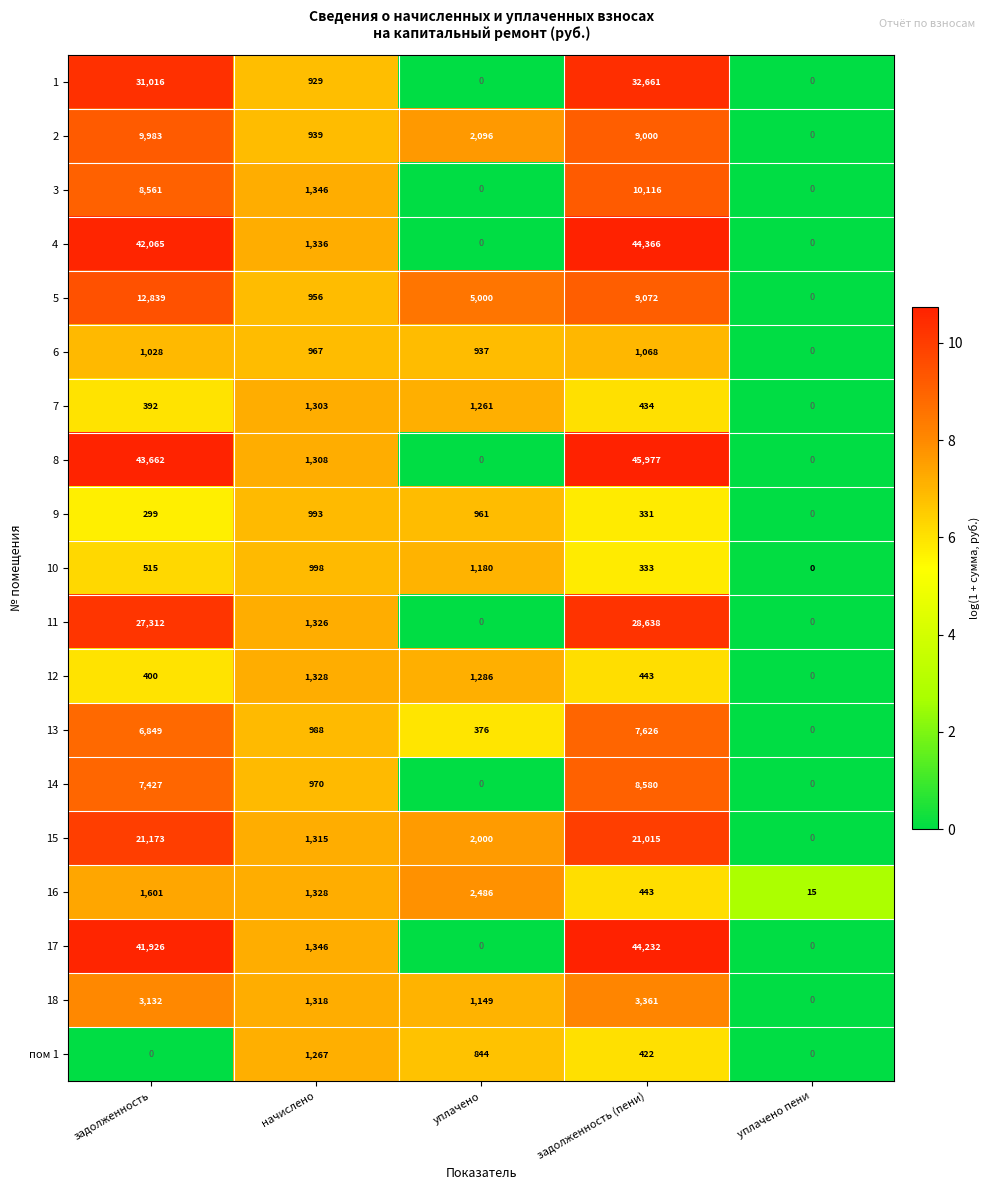

At задолженность, list the series in order from largest to smallest.

8, 4, 17, 1, 11, 15, 5, 2, 3, 14, 13, 18, 16, 6, 10, 12, 7, 9, пом 1